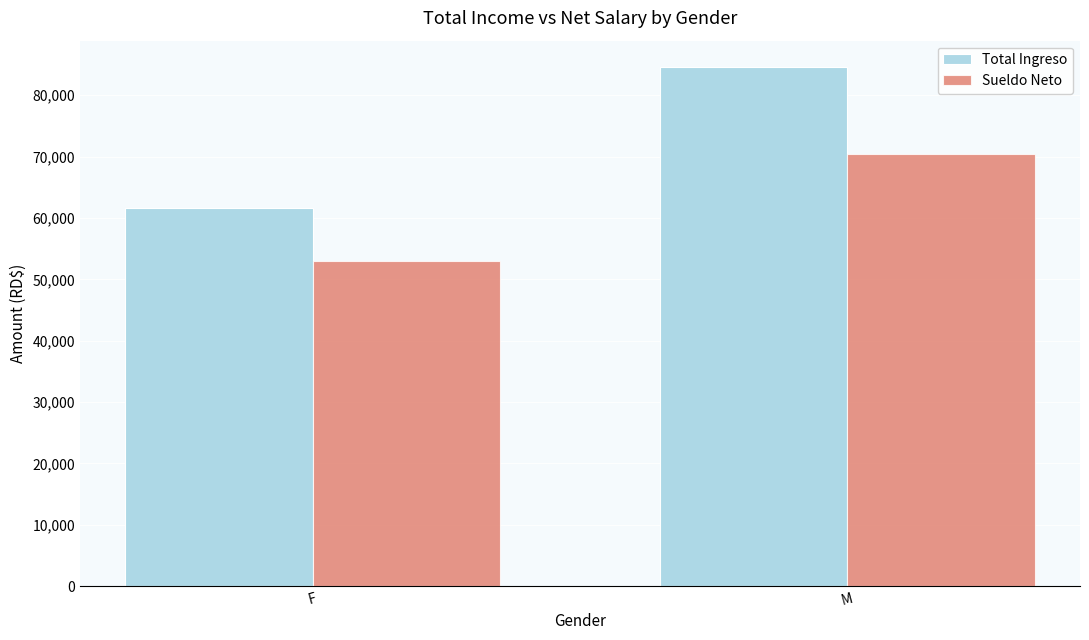

Reading right to left, what are all the values shown in this chart?

Total Ingreso: 84666.7	61590.0
Sueldo Neto: 70423.4	52977.4